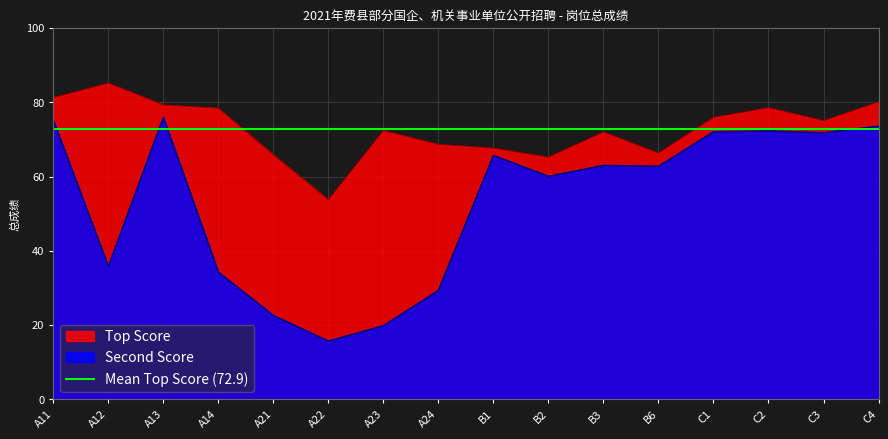

True or false: Second Score has a value of 23.7 at A22.

False